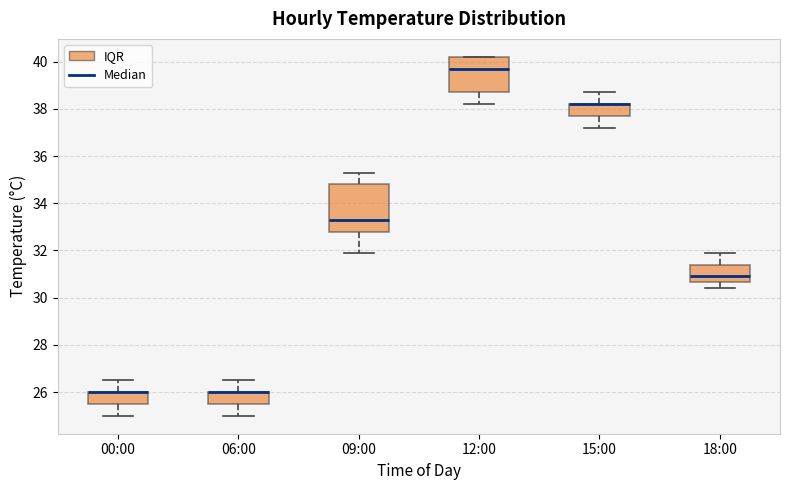

Reading left to right, transcribe this box plot: for each box, give where its median line is, the range the box spans, and where its two whiskers end, as read against the y-axis. The values are not printed on the chart, so give them approximately, as read against the axis.

00:00: median 26.0 (drawn on the box's upper edge), box 25.6 to 26.0, whiskers 25.0 to 26.6
06:00: median 26.0 (drawn on the box's upper edge), box 25.6 to 26.0, whiskers 25.0 to 26.6
09:00: median 33.4, box 32.8 to 34.8, whiskers 32.0 to 35.4
12:00: median 39.8, box 38.8 to 40.2, whiskers 38.2 to 40.2
15:00: median 38.2 (drawn on the box's upper edge), box 37.8 to 38.2, whiskers 37.2 to 38.8
18:00: median 31.0, box 30.6 to 31.4, whiskers 30.4 to 32.0